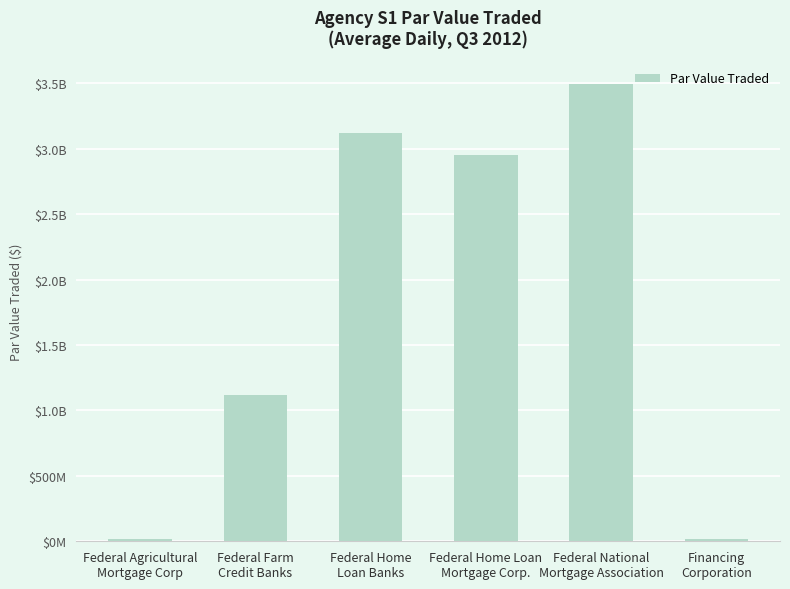

List the labels in order of value, smallest first.

Financing
Corporation, Federal Agricultural
Mortgage Corp, Federal Farm
Credit Banks, Federal Home Loan
Mortgage Corp., Federal Home
Loan Banks, Federal National
Mortgage Association